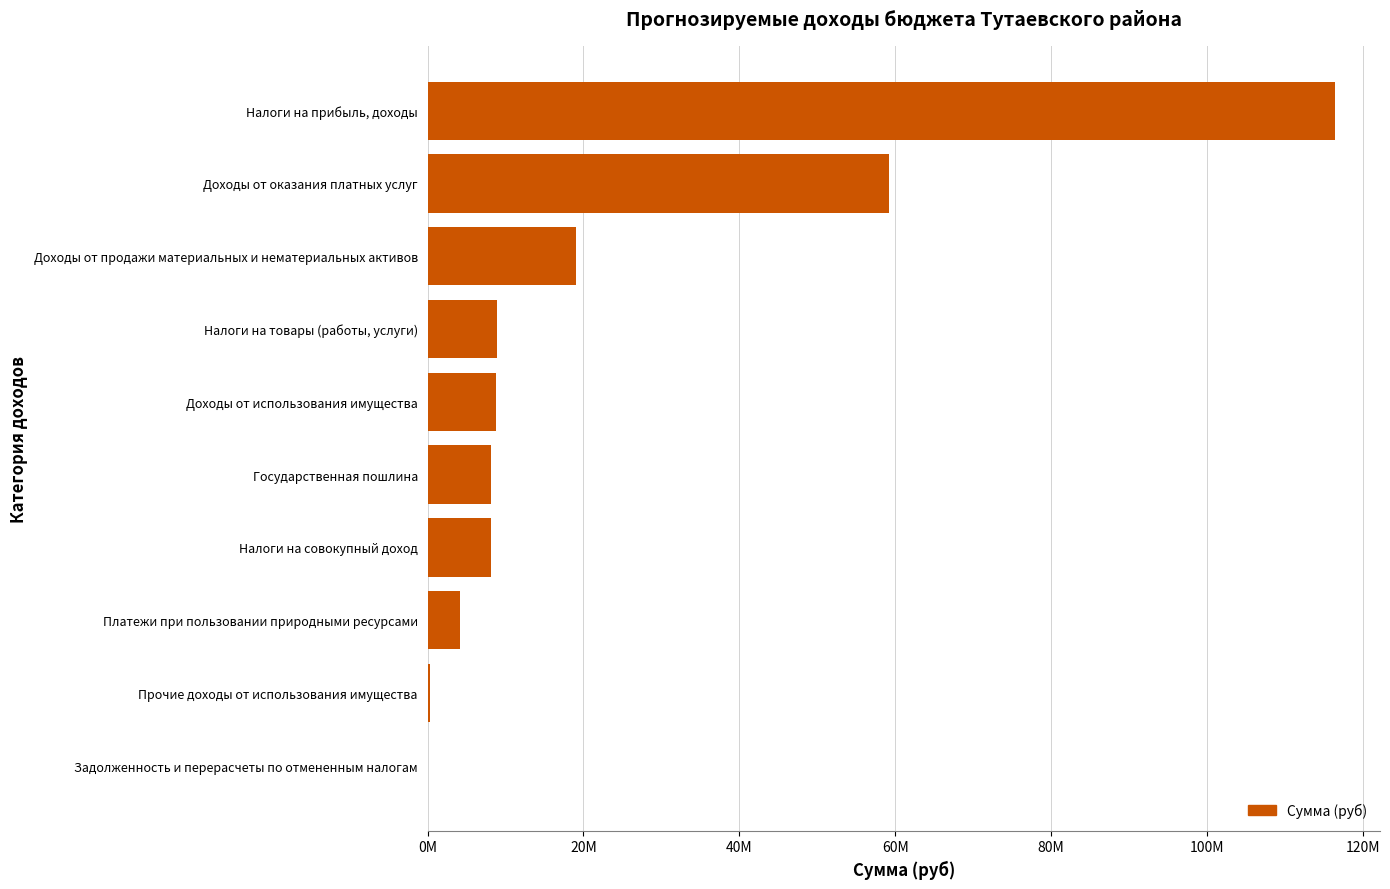

Are the bars horizontal?

Yes